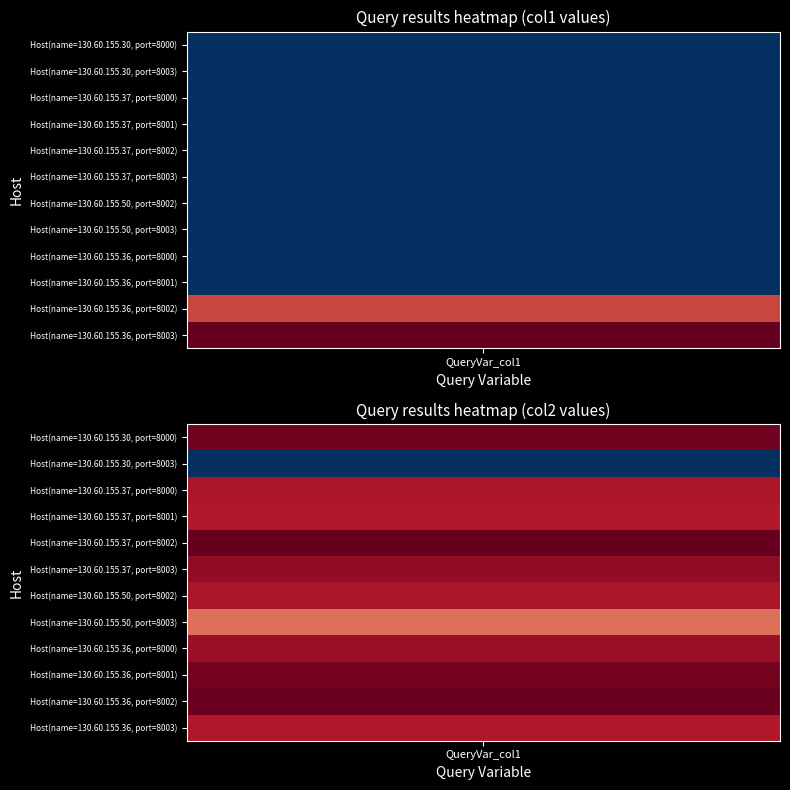

Reading right to left, what are all the values shown in this chart?

Host(name=130.60.155.30, port=8000): 717652	0
Host(name=130.60.155.30, port=8003): 8900	0
Host(name=130.60.155.37, port=8000): 665342	0
Host(name=130.60.155.37, port=8001): 659136	0
Host(name=130.60.155.37, port=8002): 731306	0
Host(name=130.60.155.37, port=8003): 691569	0
Host(name=130.60.155.50, port=8002): 664076	0
Host(name=130.60.155.50, port=8003): 568447	0
Host(name=130.60.155.36, port=8000): 679274	0
Host(name=130.60.155.36, port=8001): 715457	0
Host(name=130.60.155.36, port=8002): 727982	553
Host(name=130.60.155.36, port=8003): 659473	663